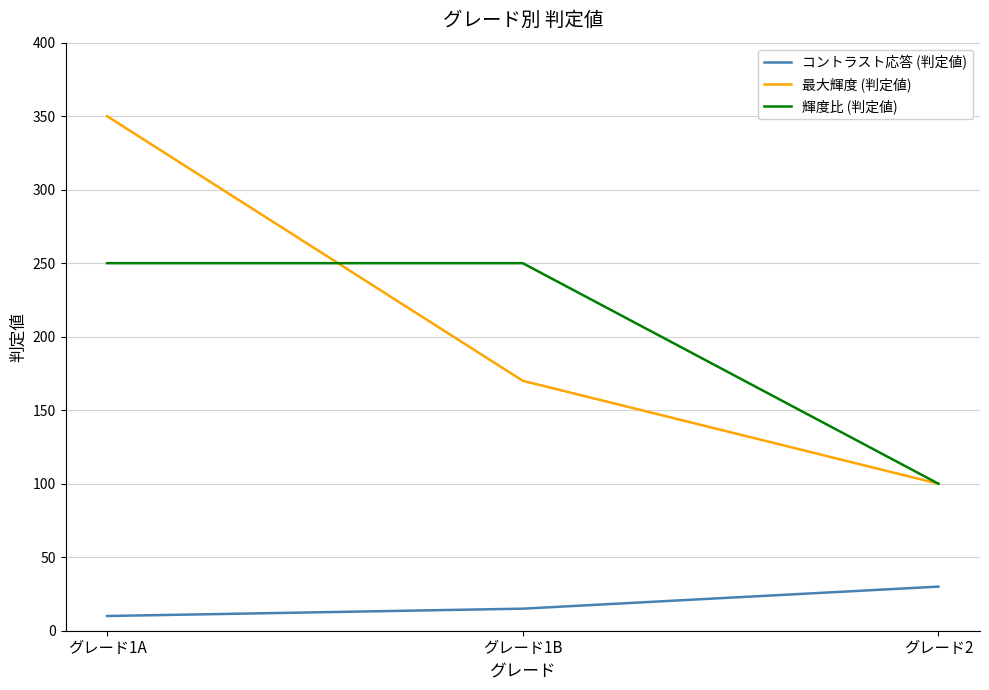

What is the sum of the 最大輝度 (判定値) values at グレード2 and グレード1B?

270